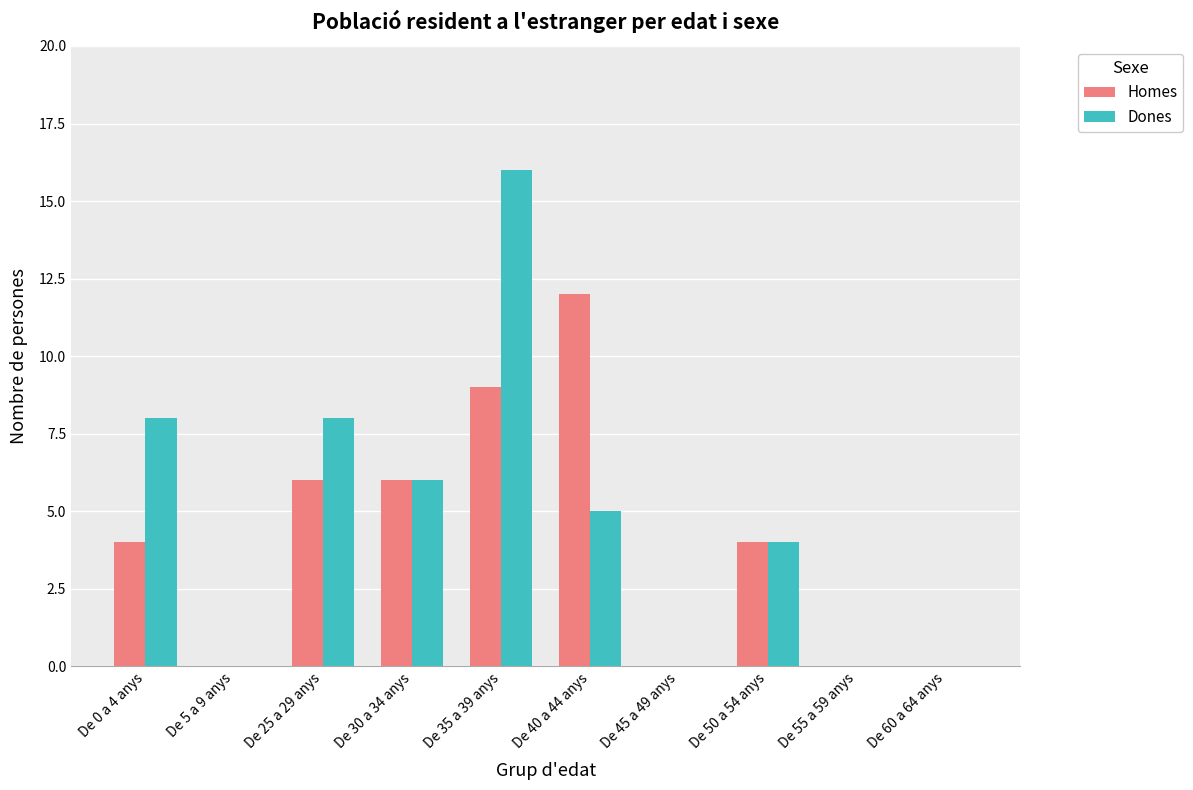

Which series has the largest total across all categories?

Dones